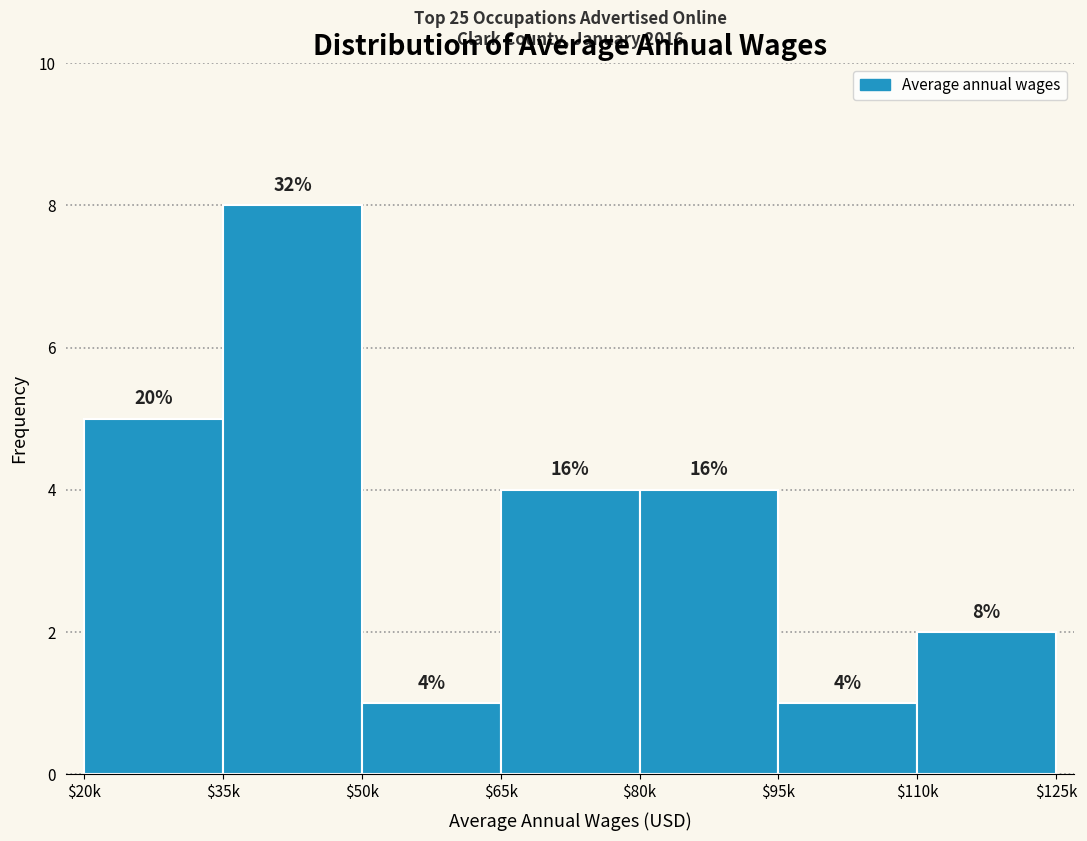

Does the chart contain any negative values?

No